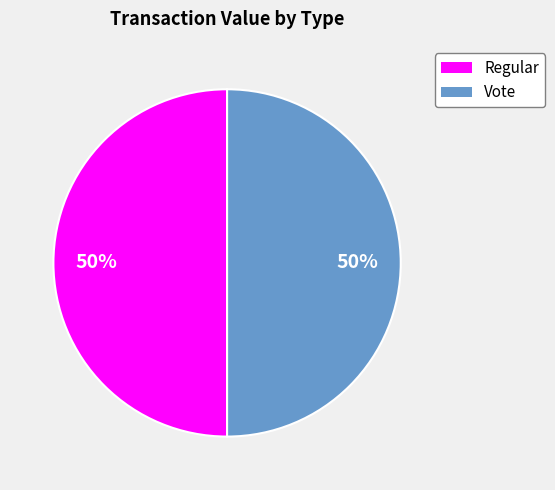

Is it true that Regular is 6% of the pie?

False